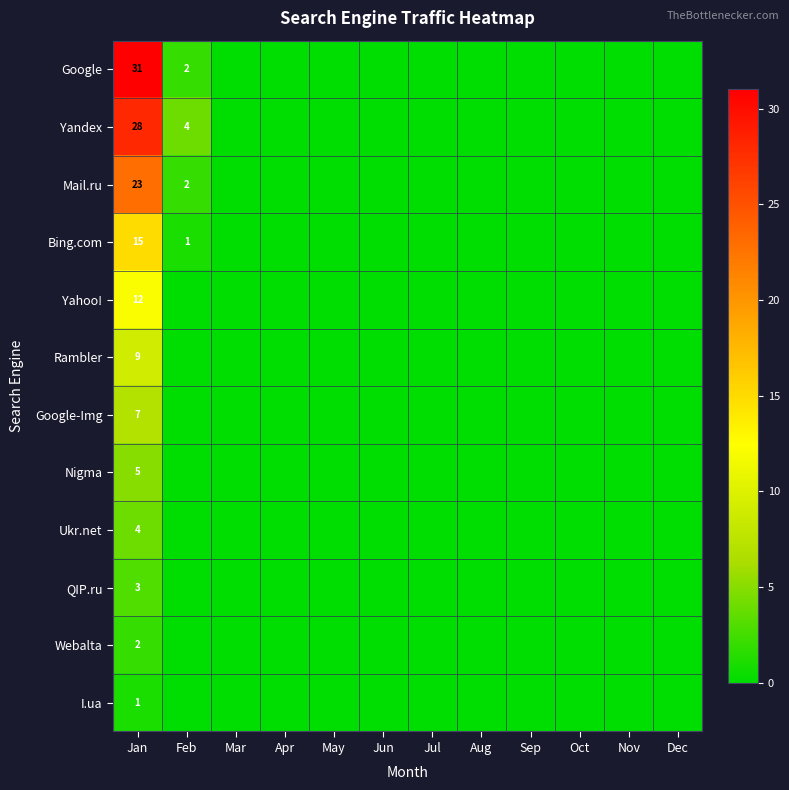

Rank the series by their maximum value, from lowest to highest.

I.ua, Webalta, QIP.ru, Ukr.net, Nigma, Google-Img, Rambler, Yahoo!, Bing.com, Mail.ru, Yandex, Google